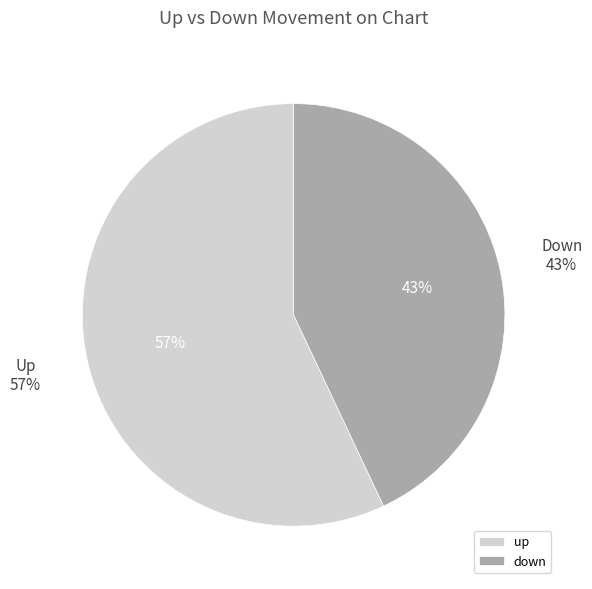

The down slice represents 43% of the pie. True or false?

True